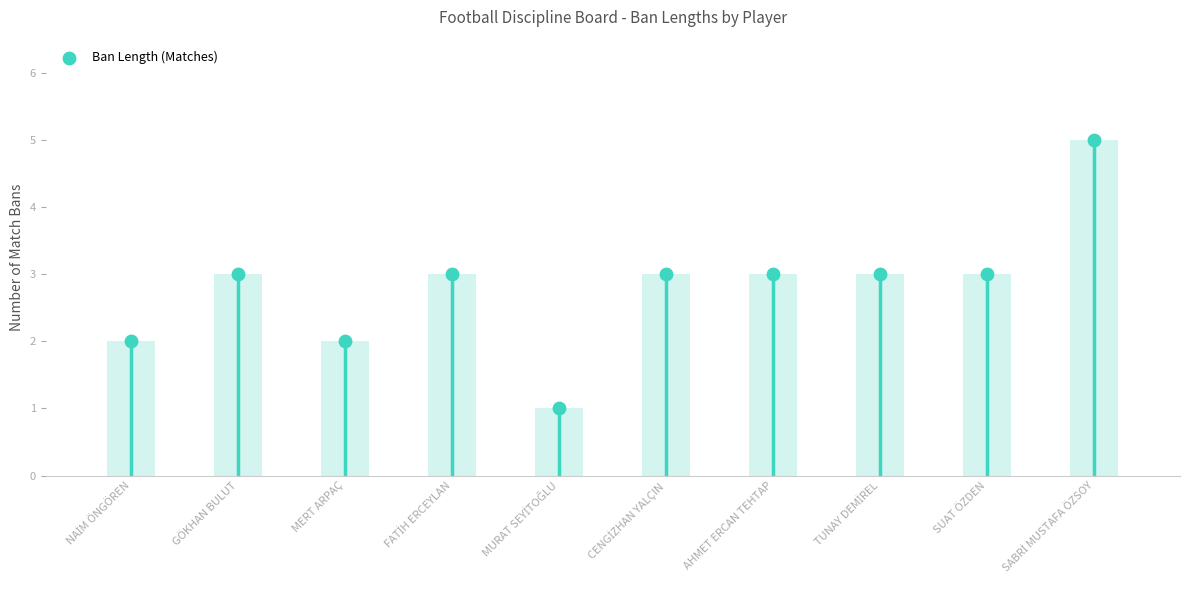

What is the change in value from AHMET ERCAN TEHTAP to SABRİ MUSTAFA ÖZSOY?

+2